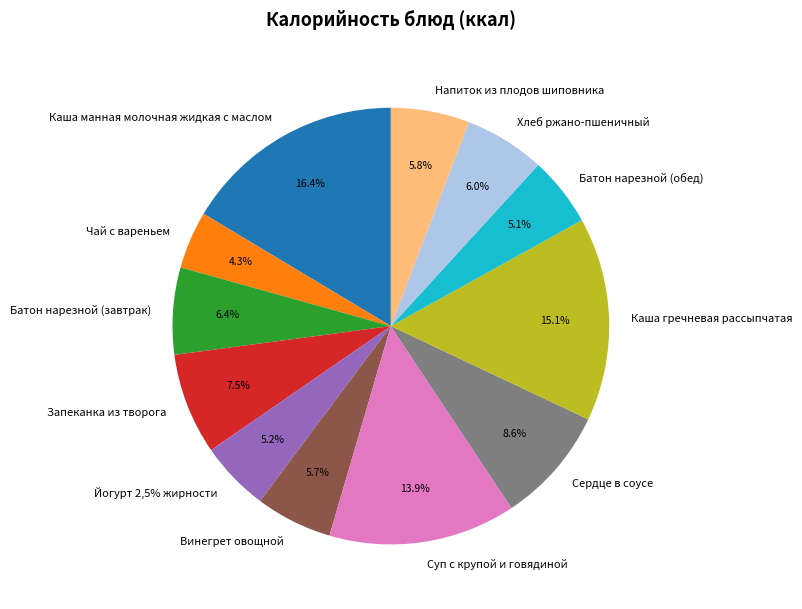

How many segments does this pie chart have?

12